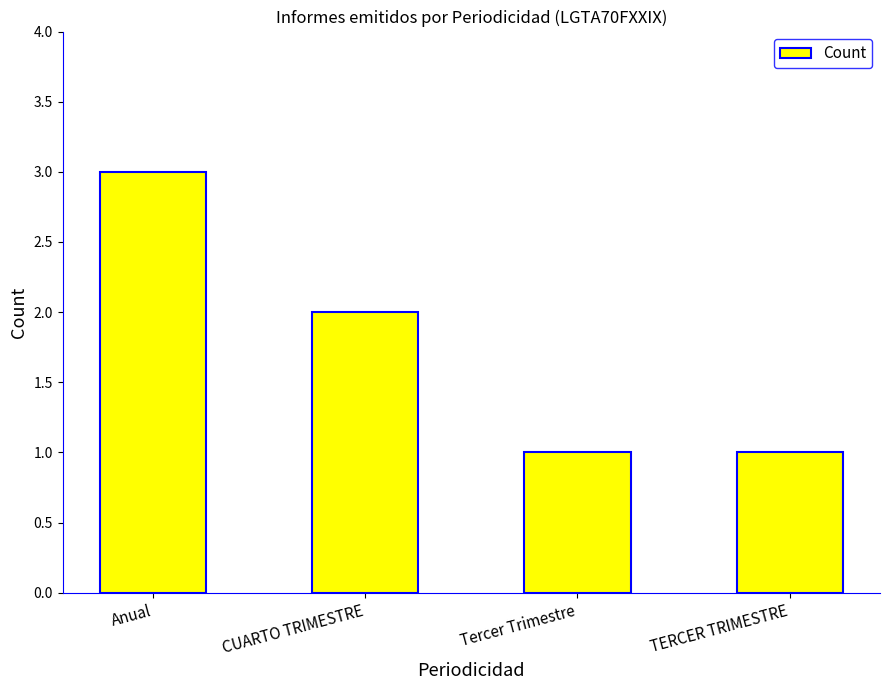

Reading right to left, transcribe all the data shown in this chart.

1	1	2	3